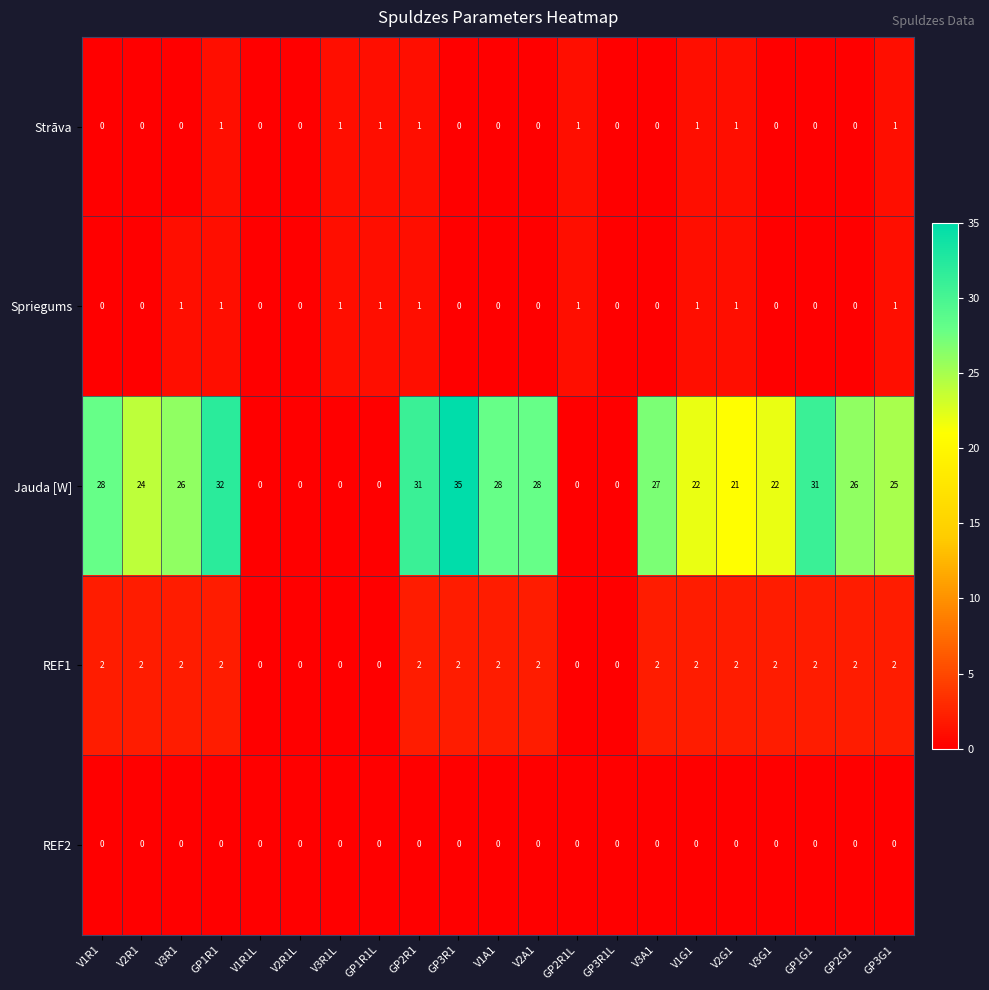

Which label corresponds to the largest value in the chart?

GP3R1